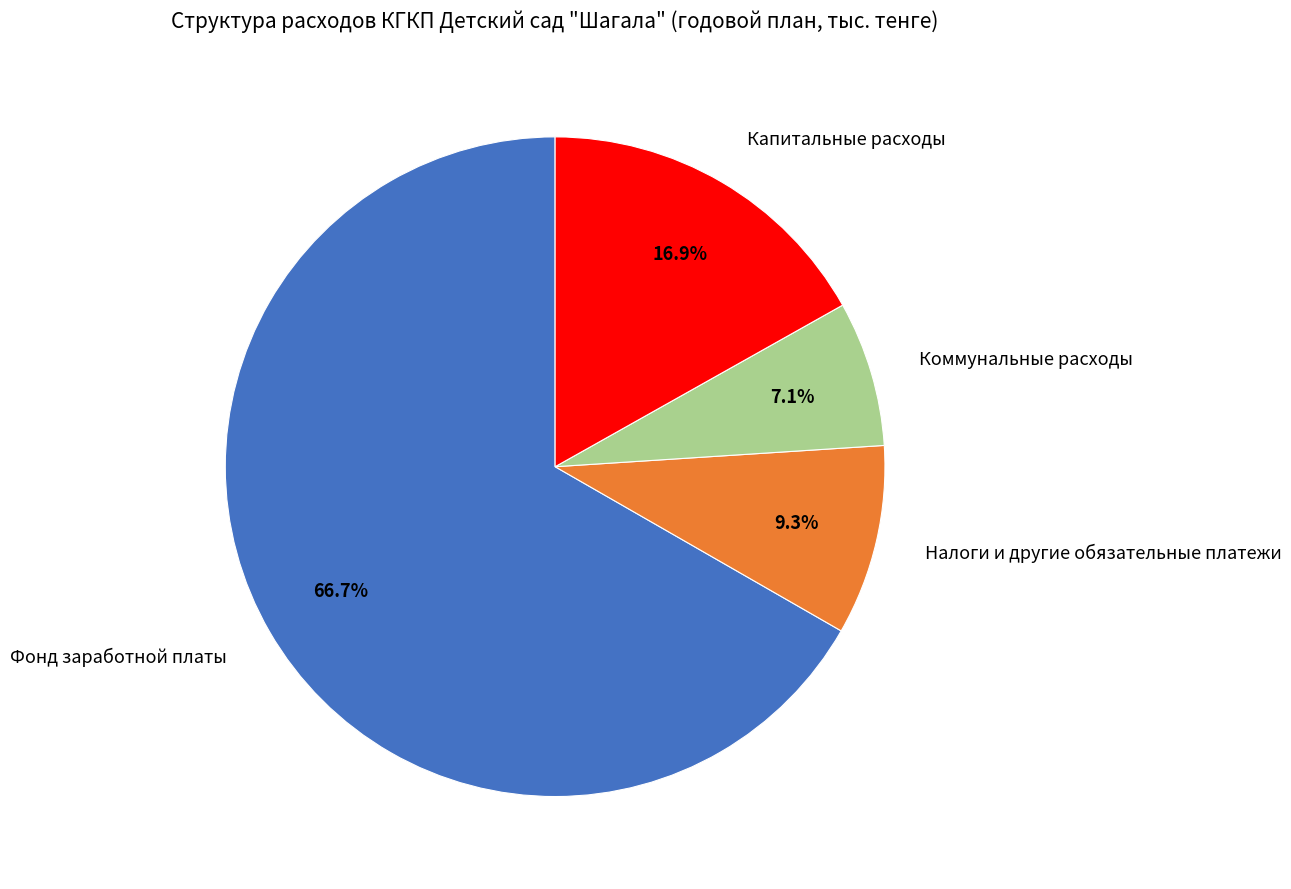

Rank the categories by value from lowest to highest.

Коммунальные расходы, Налоги и другие обязательные платежи, Капитальные расходы, Фонд заработной платы